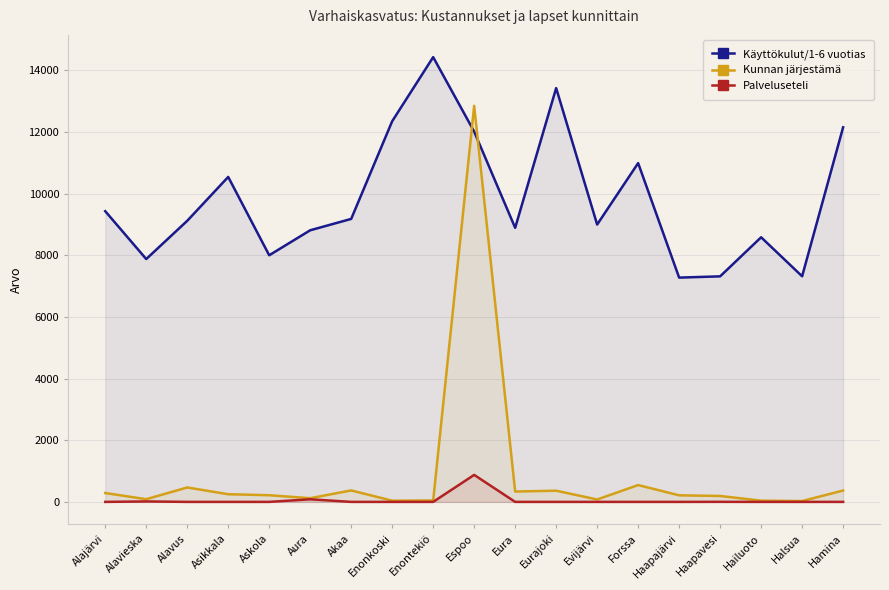

In Käyttökulut/1-6 vuotias, how many points are lower than both neighbors (excluding endpoints)?

6